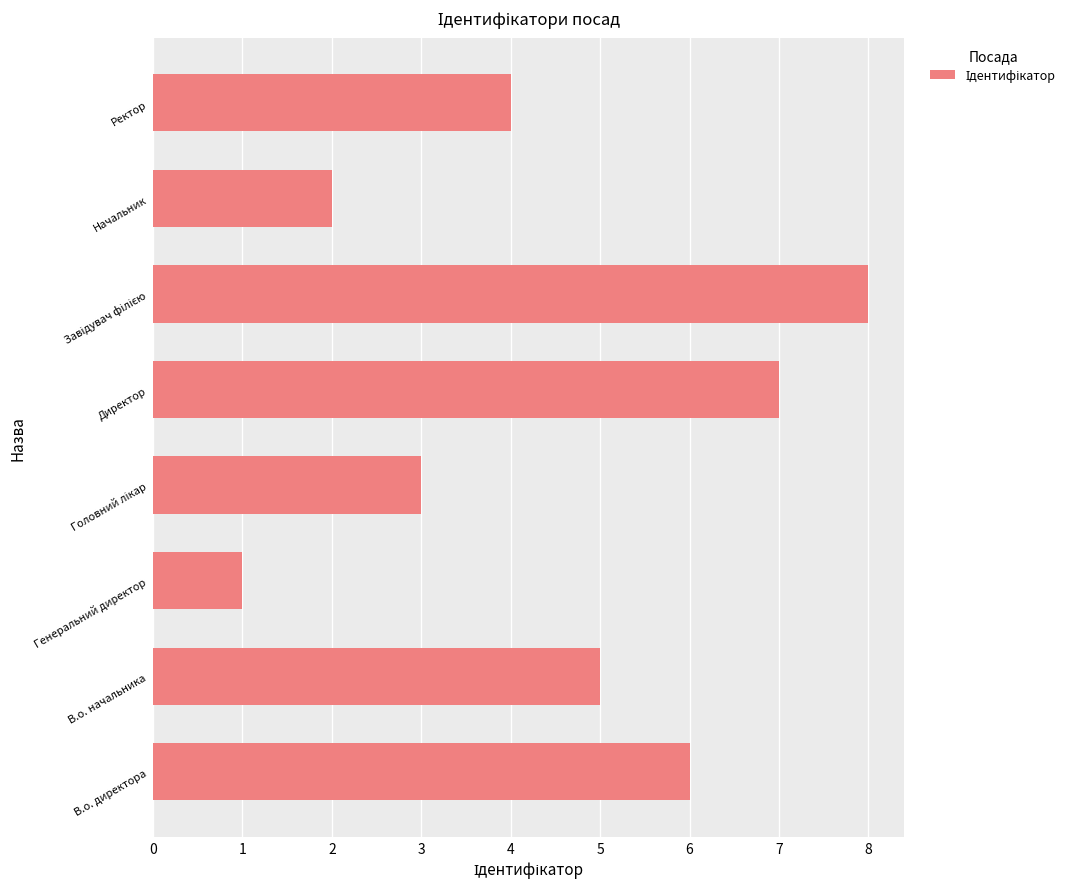

What is the sum of all values?

36